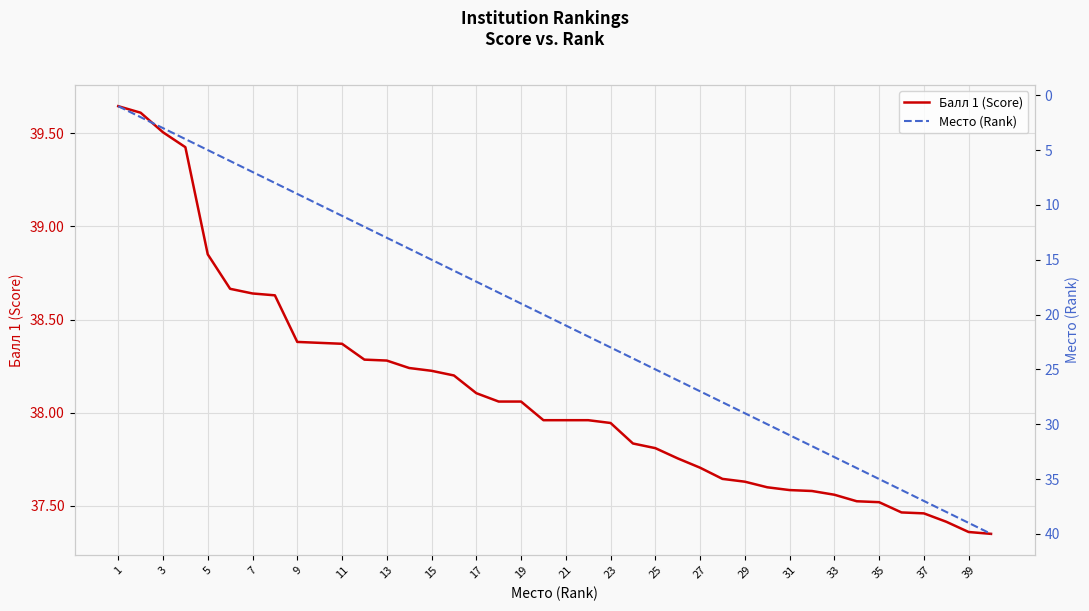

True or false: Балл 1 (Score) has a value of 7.9 at 19.

False